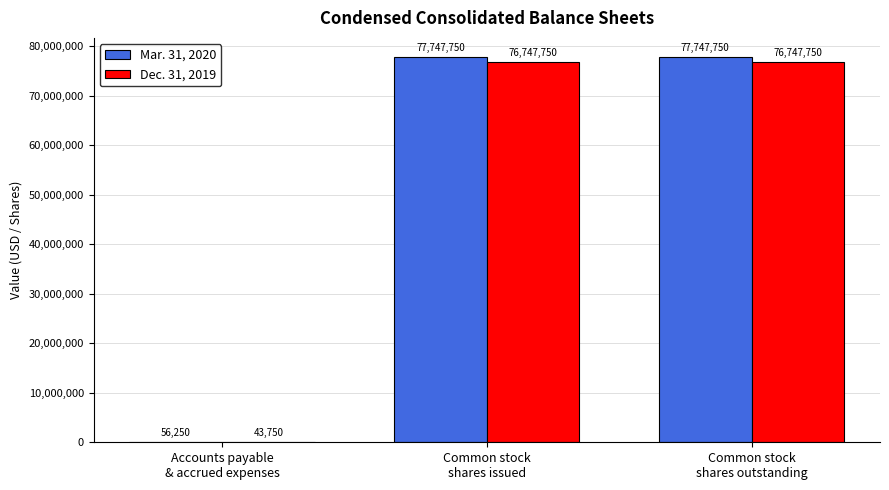

Does the chart contain stacked bars?

No